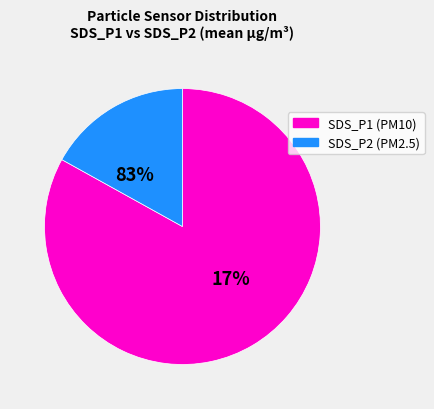

Count the number of slices in the pie.

2